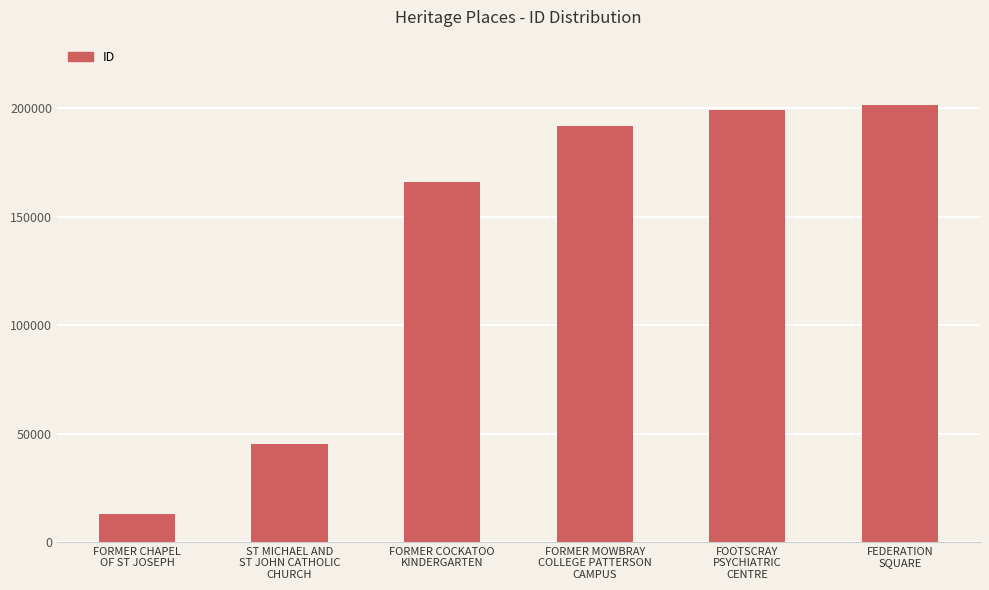

Rank the categories by value from lowest to highest.

FORMER CHAPEL
OF ST JOSEPH, ST MICHAEL AND
ST JOHN CATHOLIC
CHURCH, FORMER COCKATOO
KINDERGARTEN, FORMER MOWBRAY
COLLEGE PATTERSON
CAMPUS, FOOTSCRAY
PSYCHIATRIC
CENTRE, FEDERATION
SQUARE